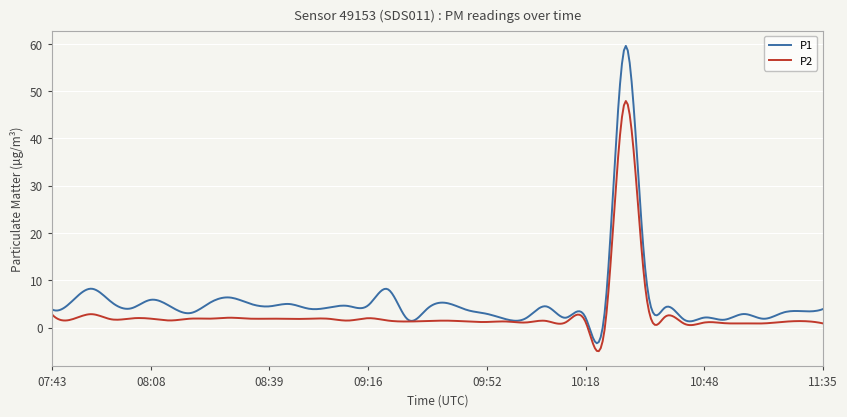

How many lines are shown in the chart?

2